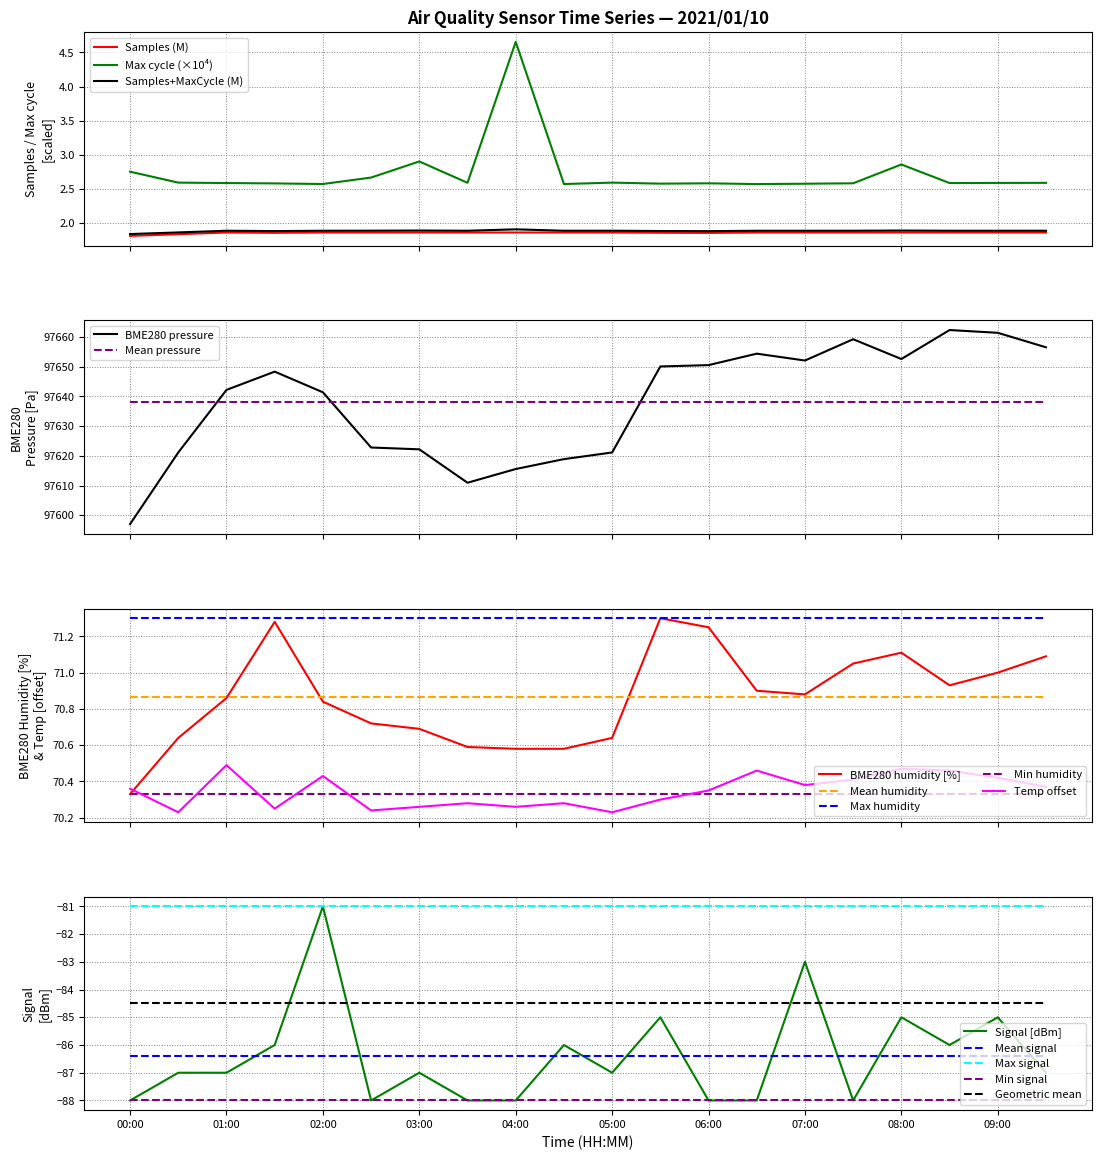

True or false: Max cycle (×10⁴) and Samples (M) intersect in this chart.

False